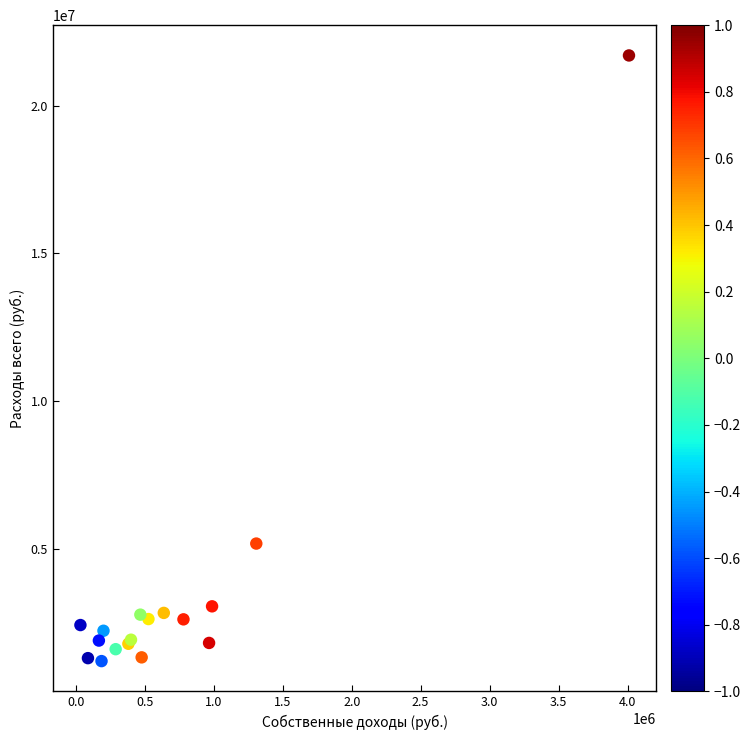

What Y value in the scatter plot is closest to 11448601?

5170181